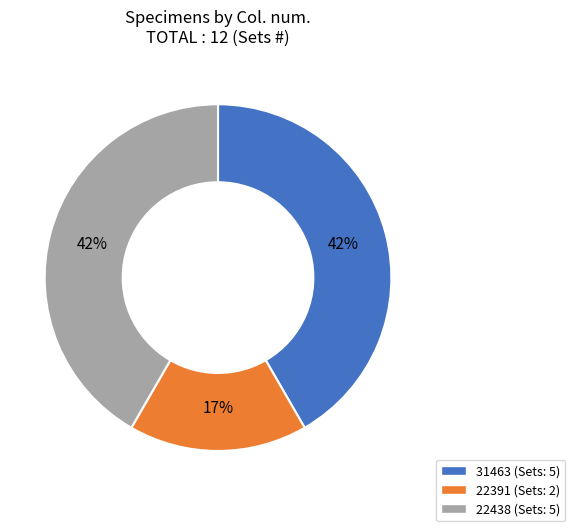

To the nearest percent, what is the average slice percentage?

33%